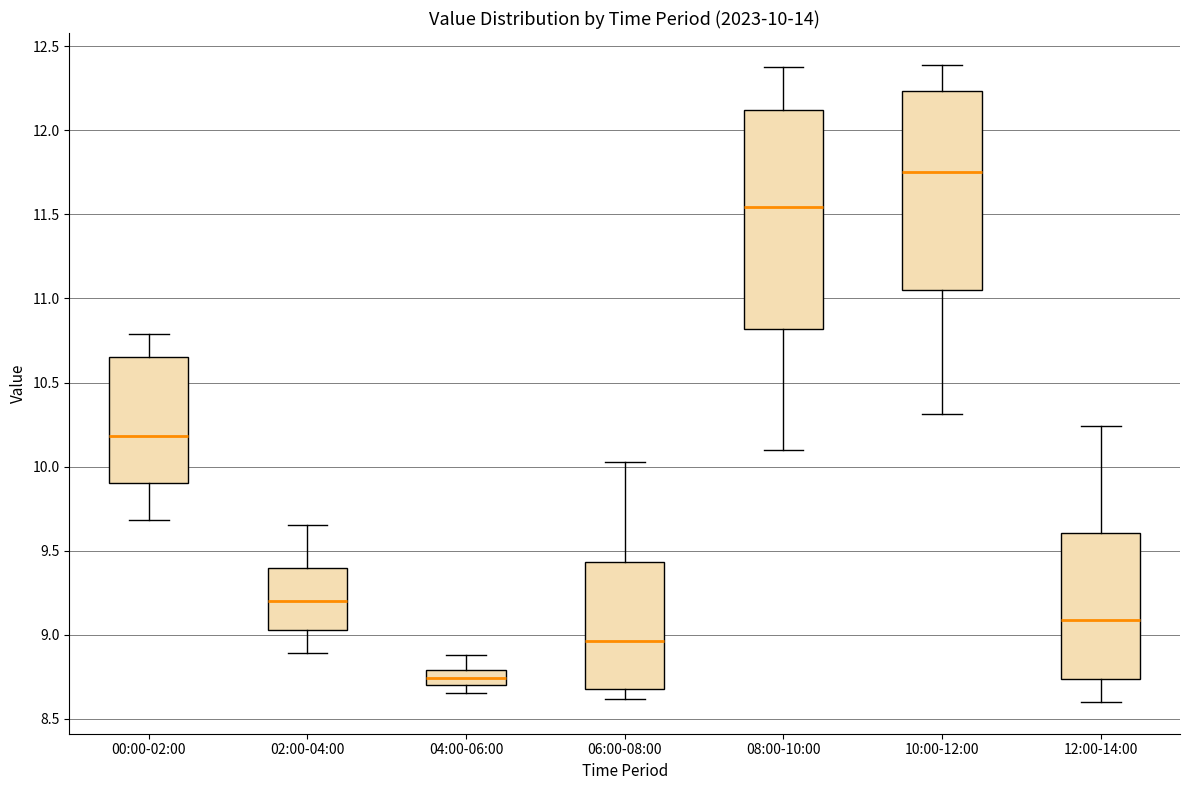

Which box's median line is the highest?

10:00-12:00